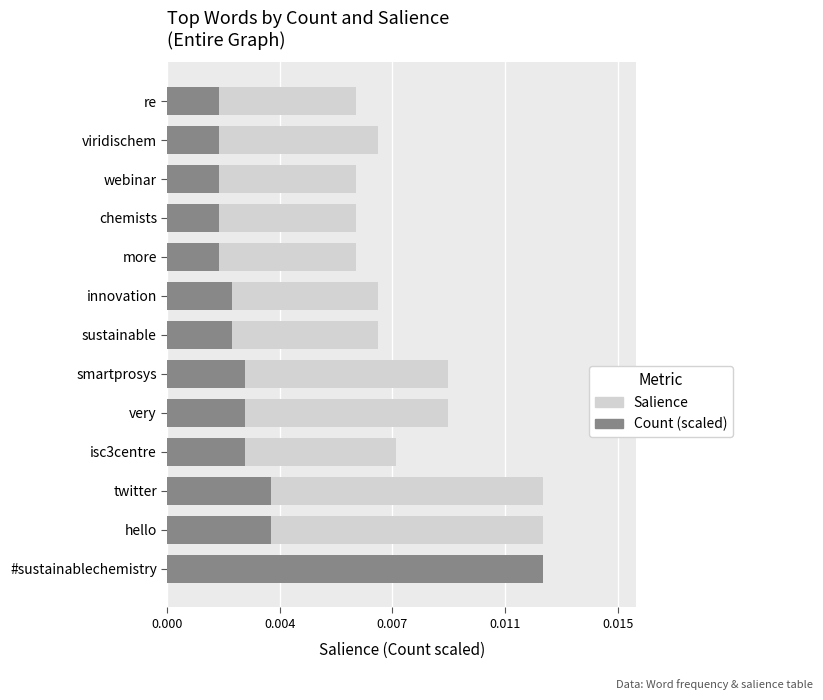

Count the Count (scaled) values in the range 0 to 1.

13